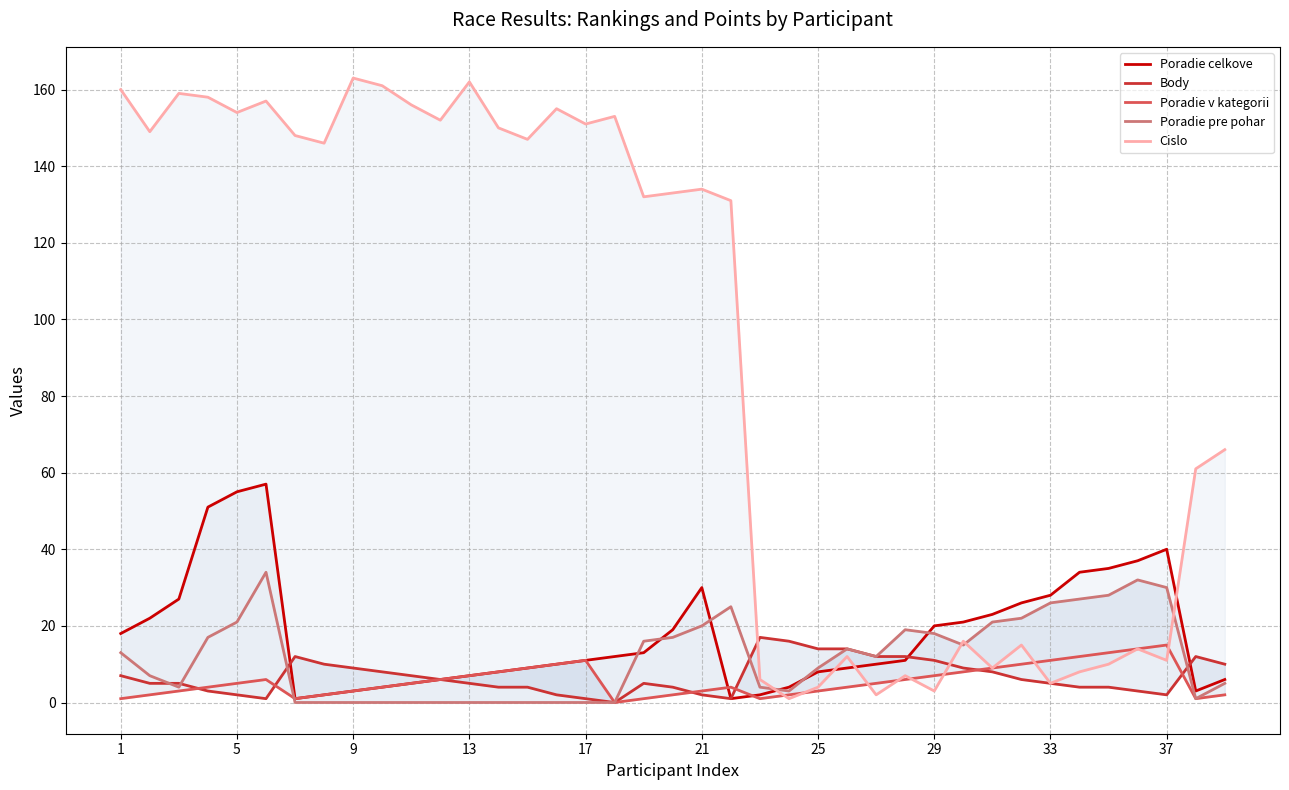

Is it true that Body equals 6 at 34?

False